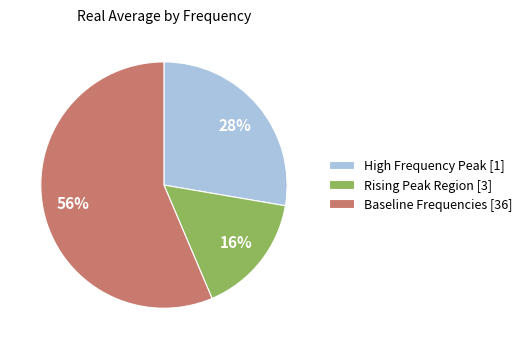

Approximately how many times larger is the value at Rising Peak Region [3] compared to Baseline Frequencies [36]?

0.3